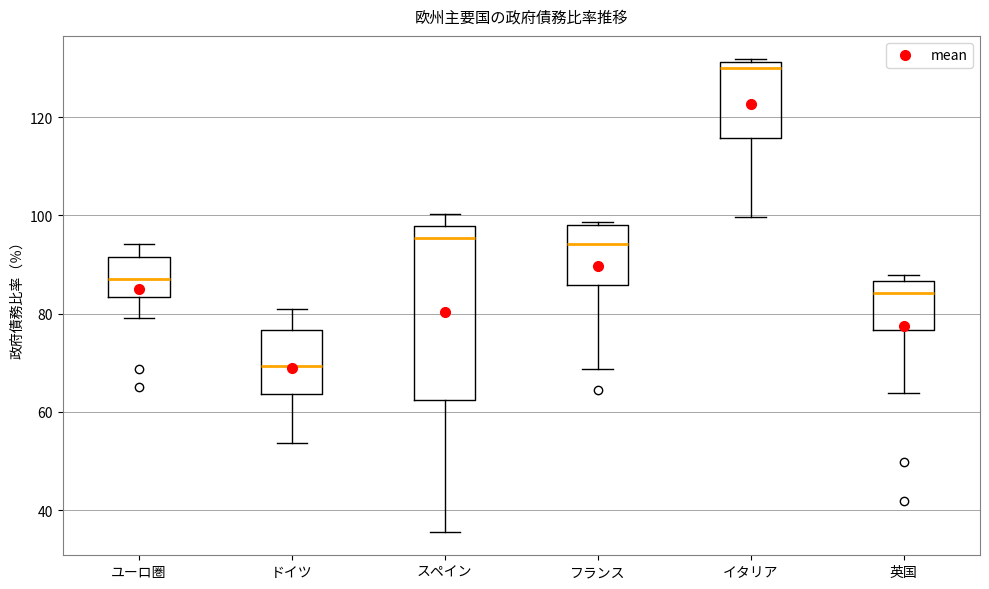

Comparing the boxes themselves (not the whiskers), which one is the tallest?

スペイン